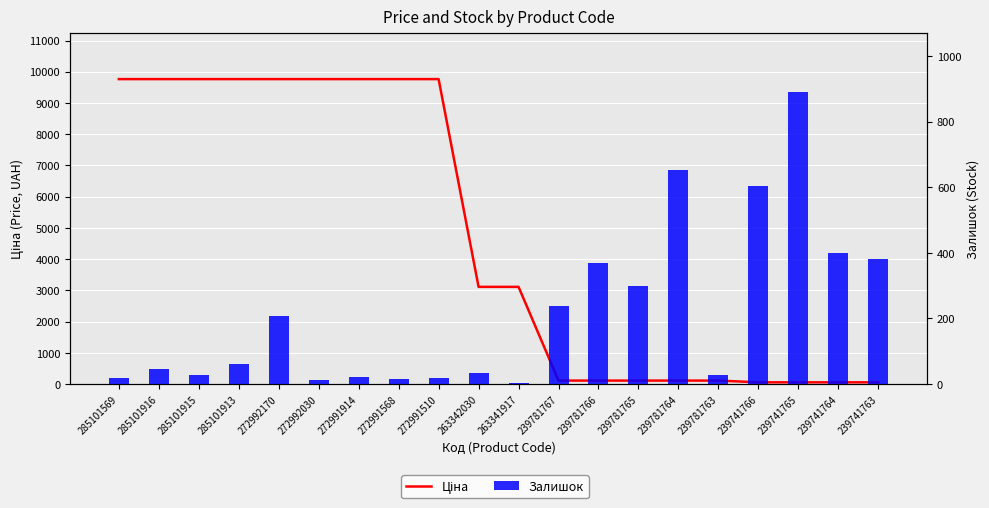

What position from the right is 272992170?

16